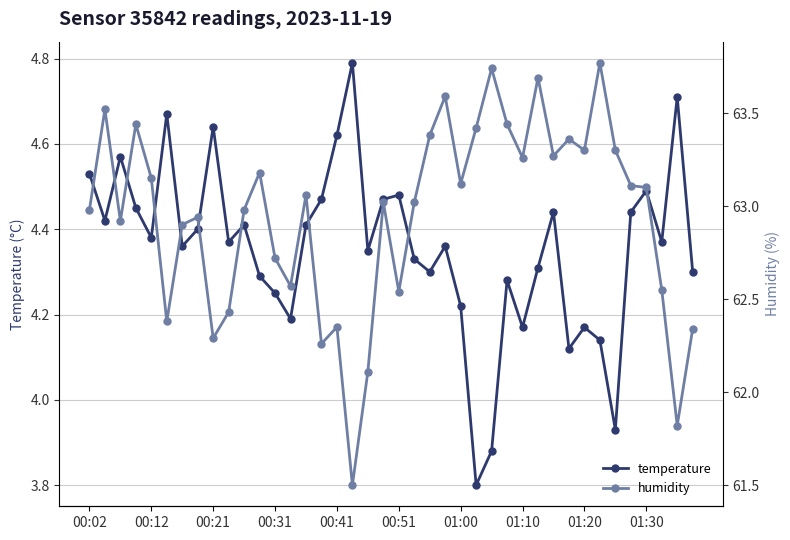

In temperature, how many points are higher than both neighbors (excluding endpoints)?

12